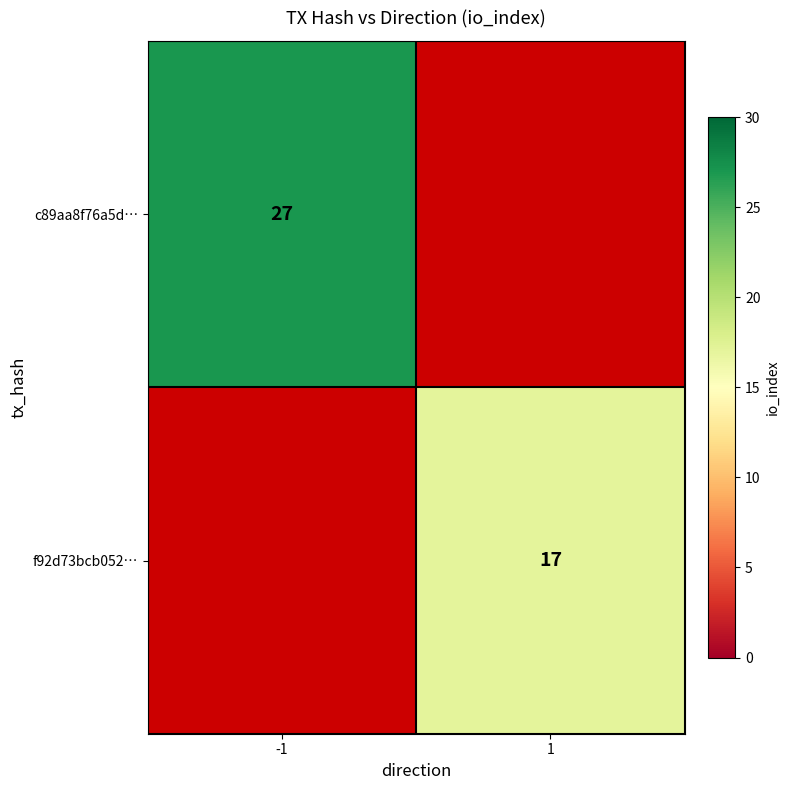

The c89aa8f76a5d… series shows 46 at -1. True or false?

False